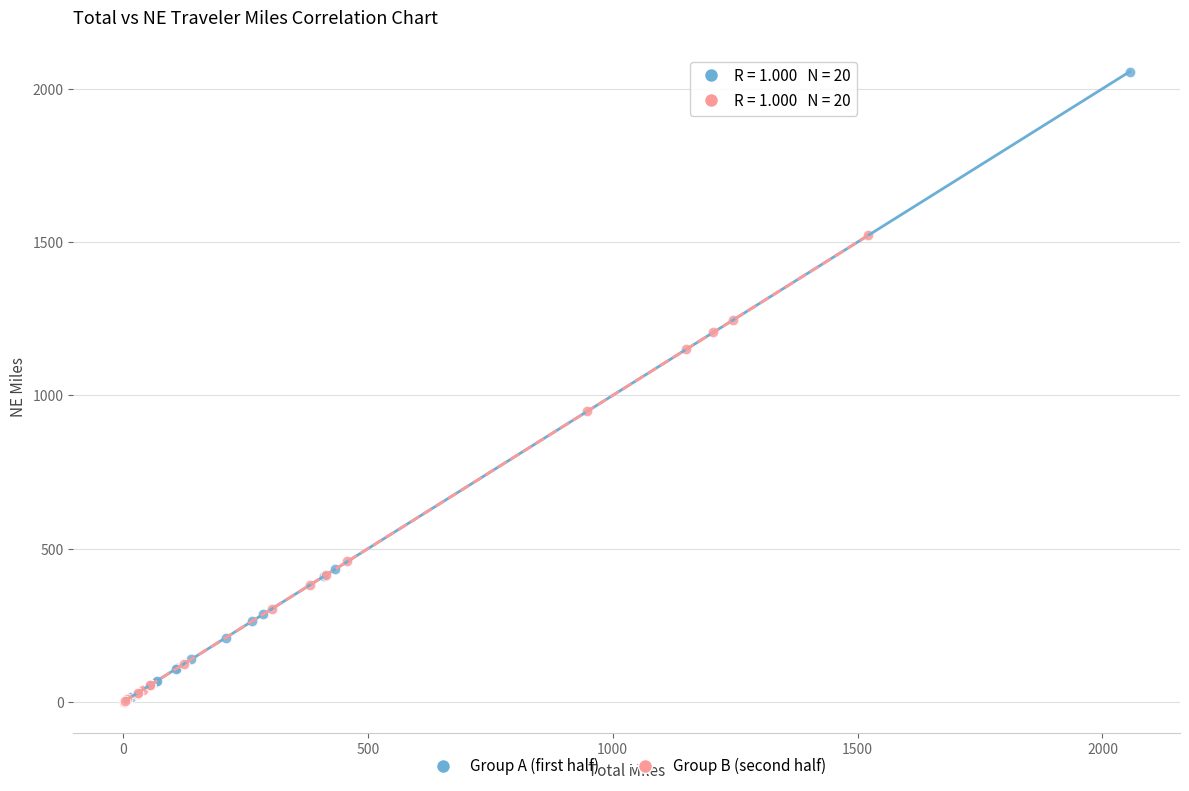

Which series has the widest spread of Y values?

Group A (first half)